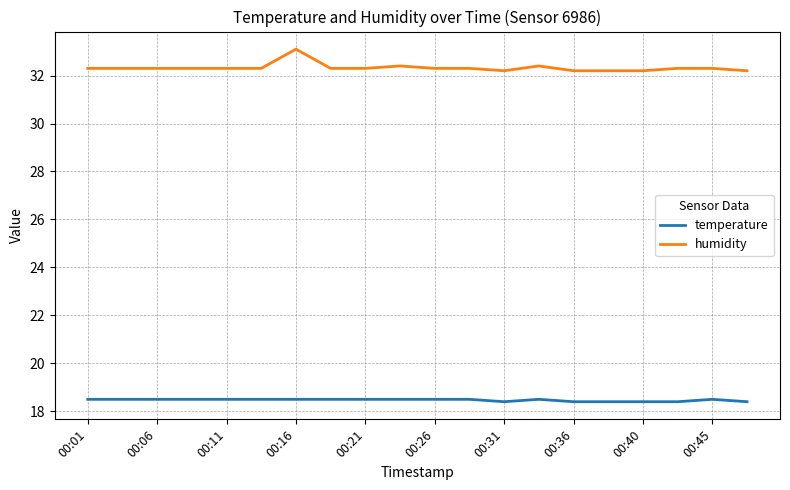

Which series has the largest total across all categories?

humidity